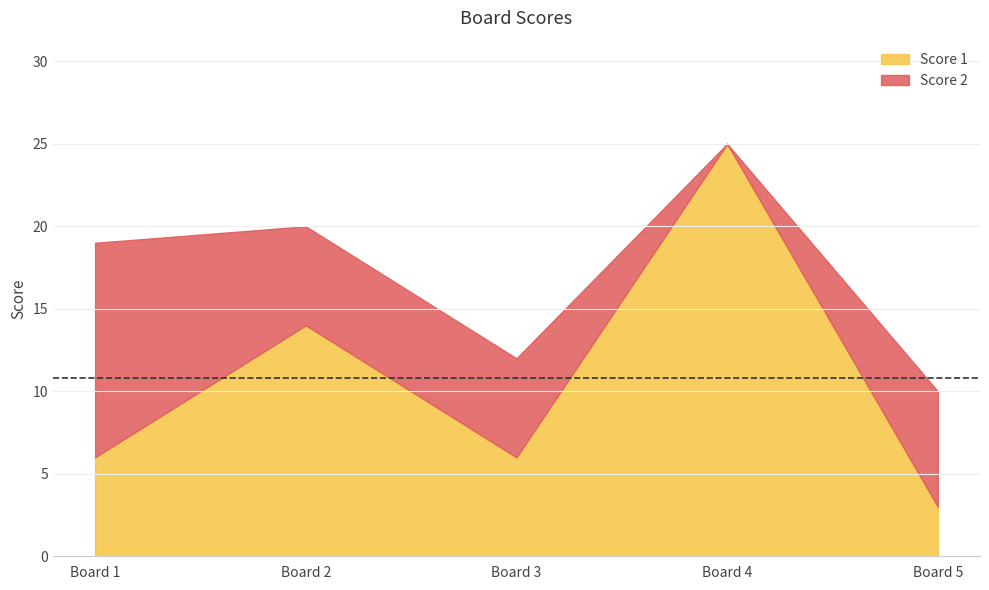

Which series has the largest total across all categories?

Score 1